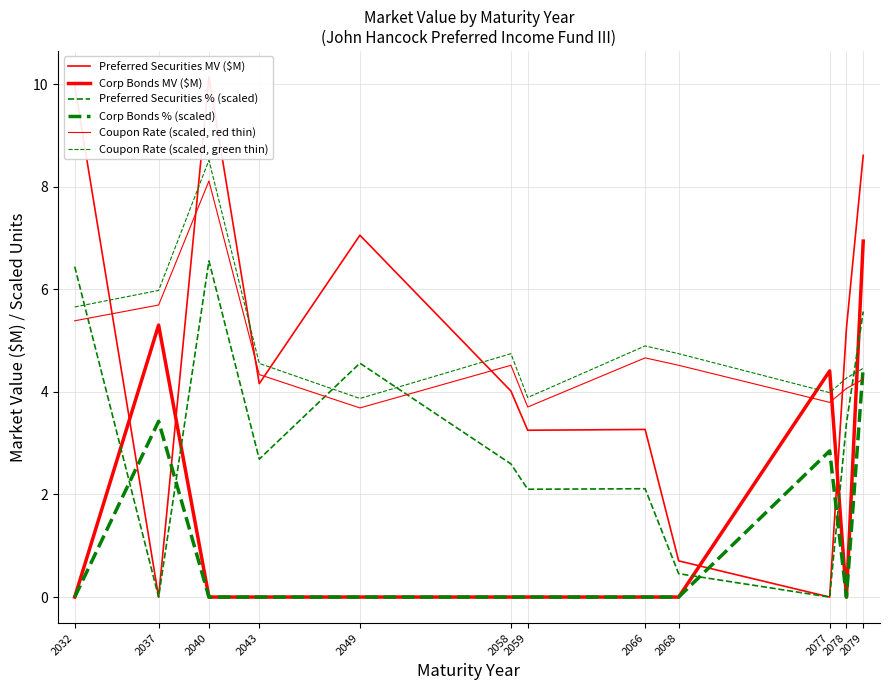

Between 2049 and 2066, which series saw the biggest shift?

Preferred Securities MV ($M)